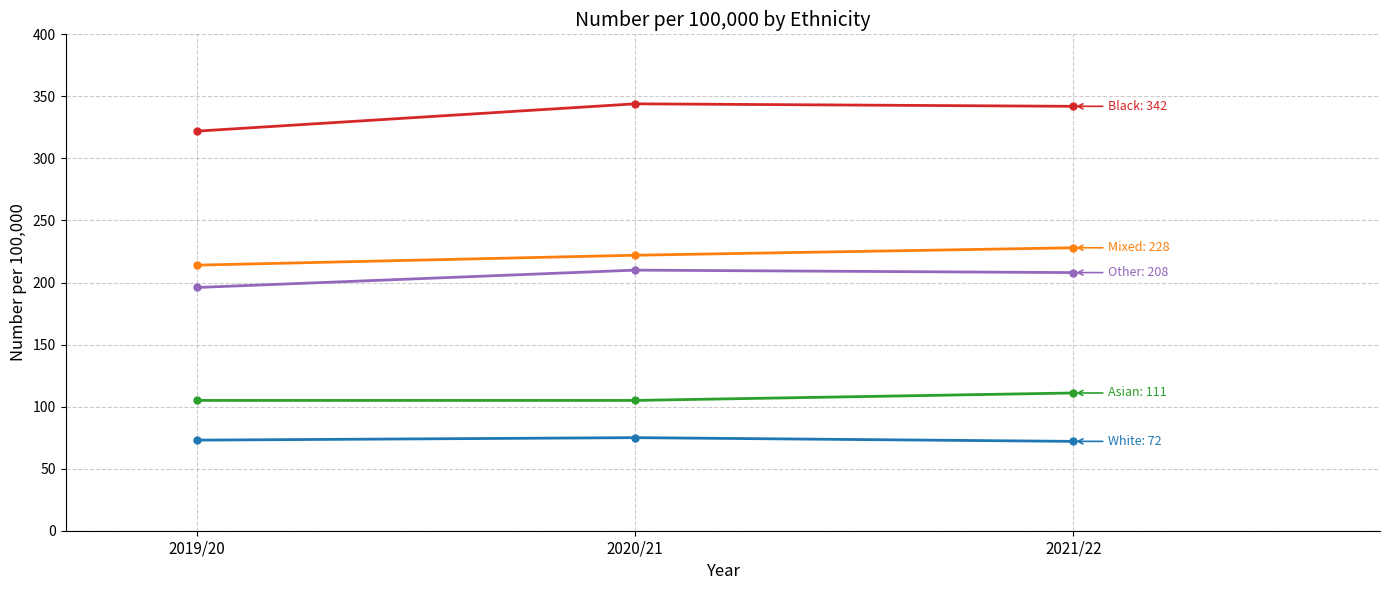

What is the greatest value displayed?

344